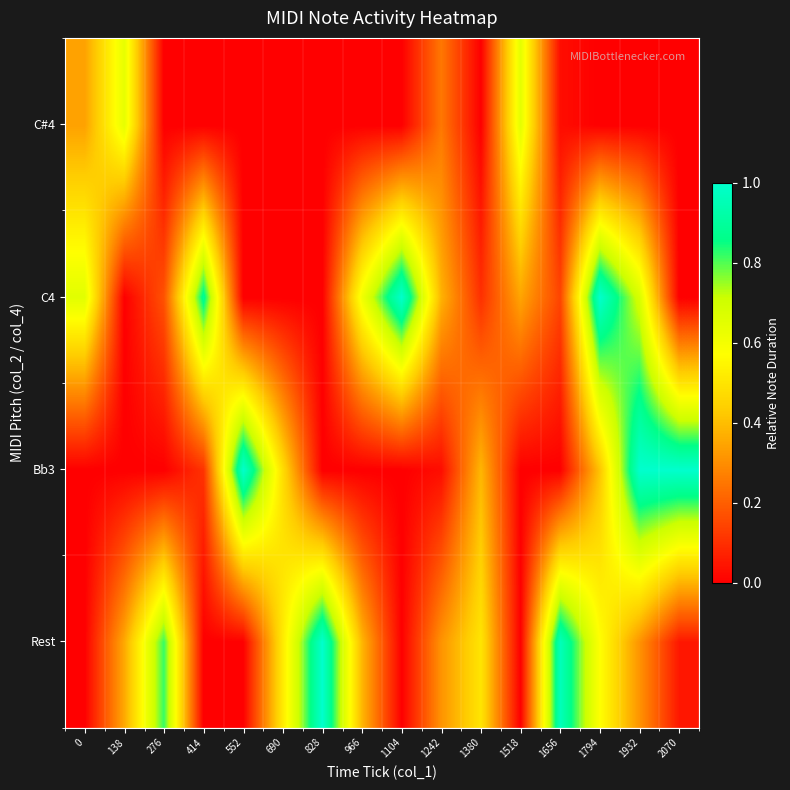

What is the total value across all series at 1794?

2.0